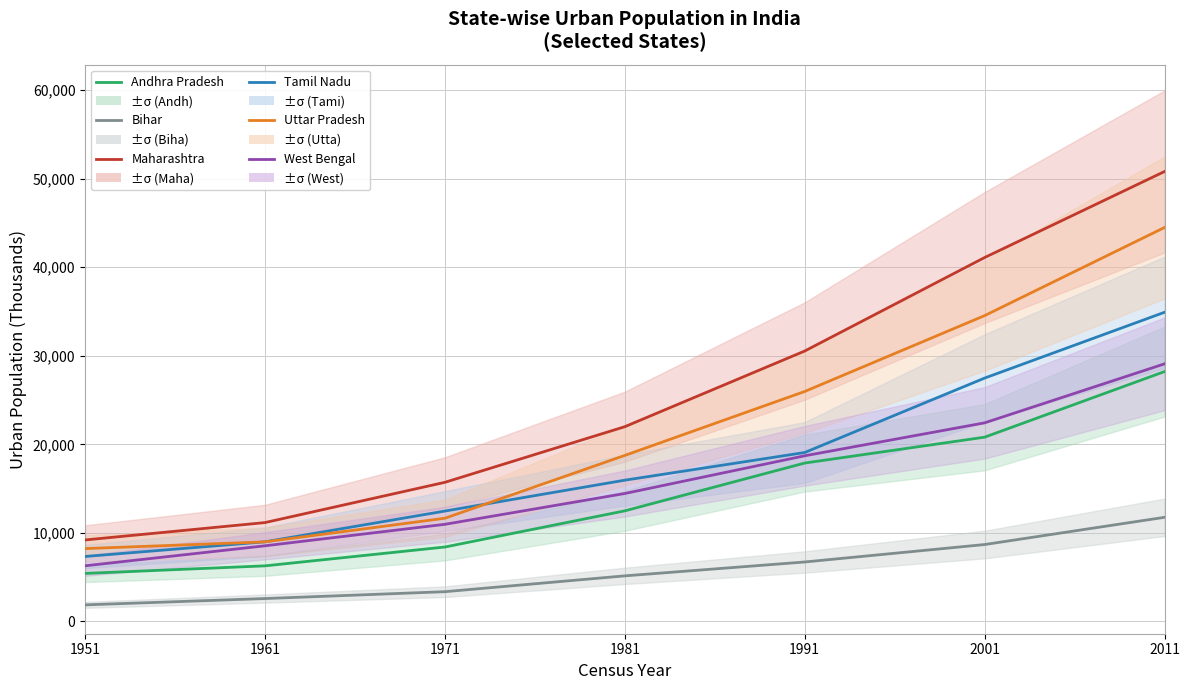

What are all the series names shown in the legend?

Andhra Pradesh, Bihar, Maharashtra, Tamil Nadu, Uttar Pradesh, West Bengal